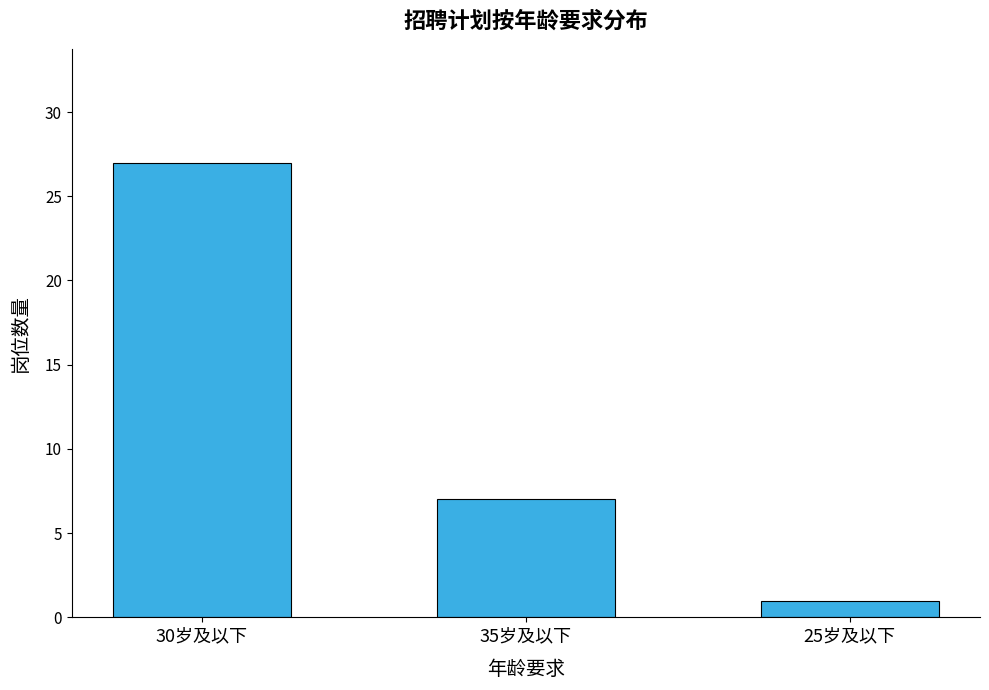

What is the approximate value at 30岁及以下, to the nearest 5?

25